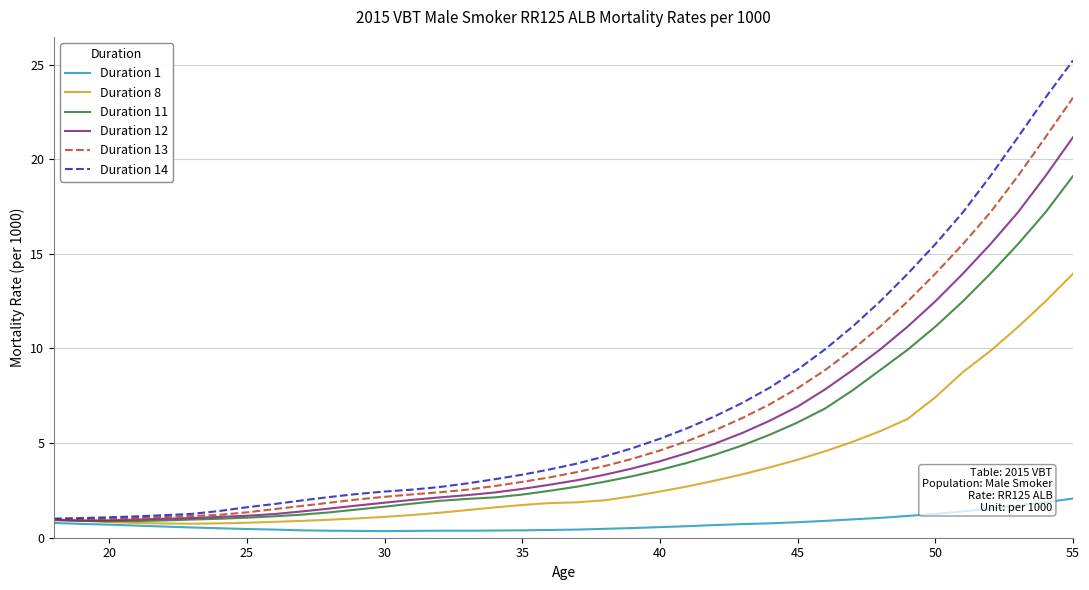

Rank the series by their maximum value, from lowest to highest.

Duration 1, Duration 8, Duration 11, Duration 12, Duration 13, Duration 14